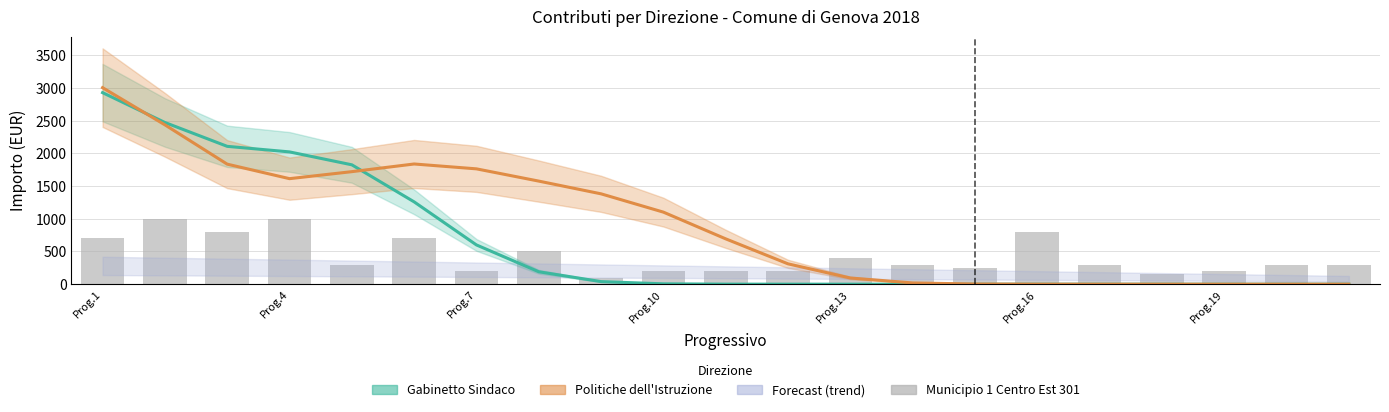

At how many categories does at least one series exceed 98?

21